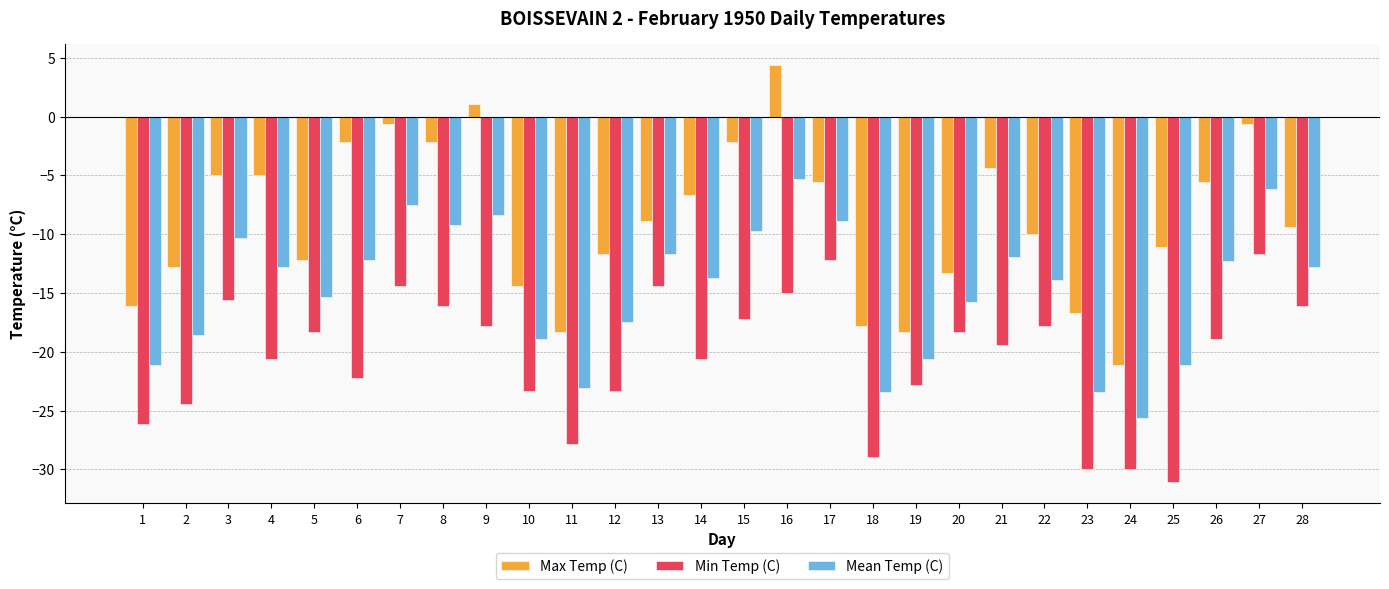

Rank the series at 13 from lowest to highest value.

Min Temp (C), Mean Temp (C), Max Temp (C)